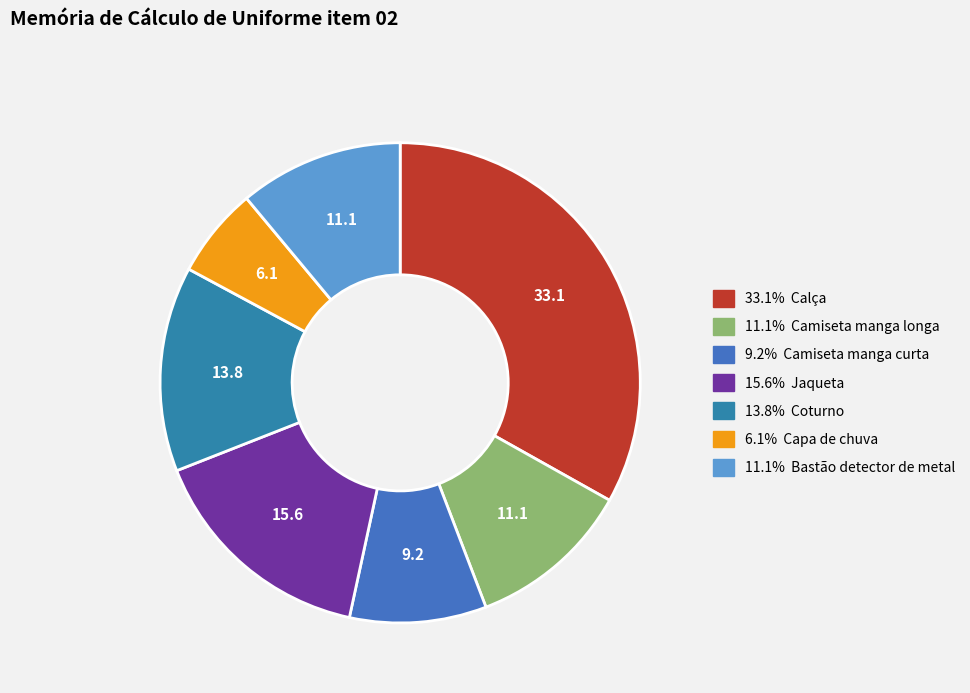

Is there any slice that represents more than half of the pie?

No